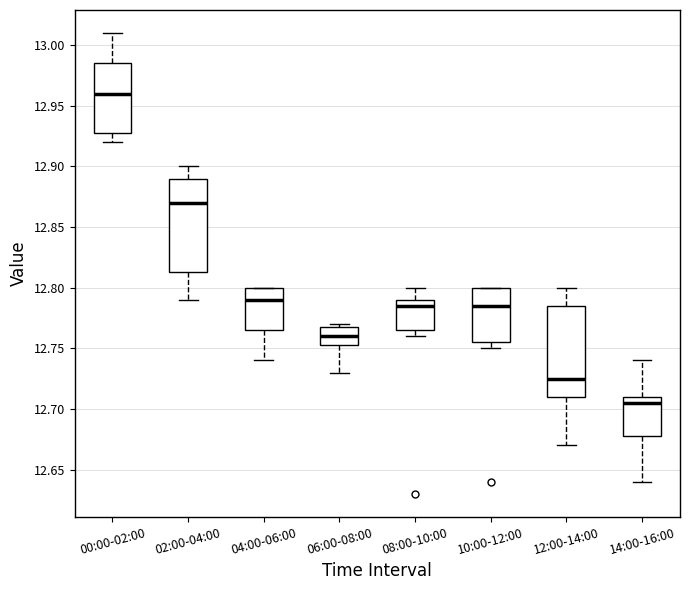

Where is the upper edge of the box for 08:00-10:00 on the y-axis? The values are not printed on the chart, so give them approximately, as read against the axis.

12.790